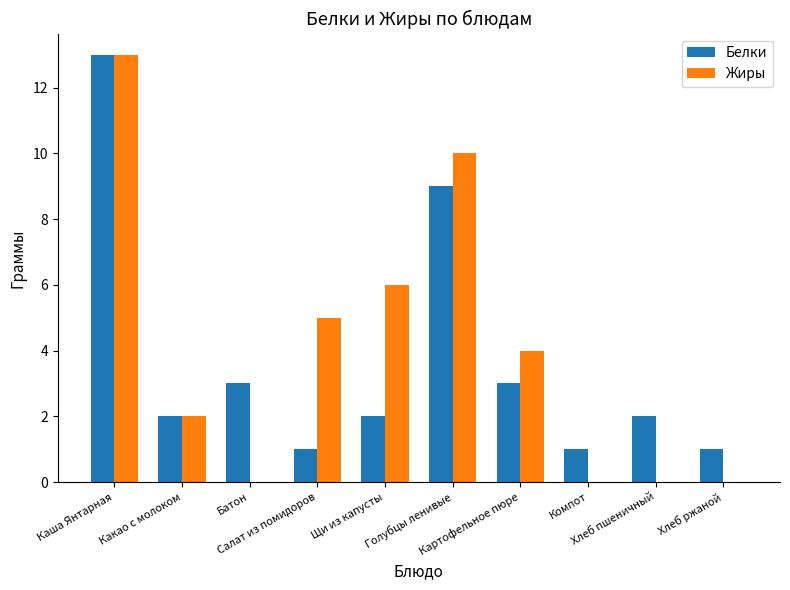

What is the sum of all Жиры values?

40